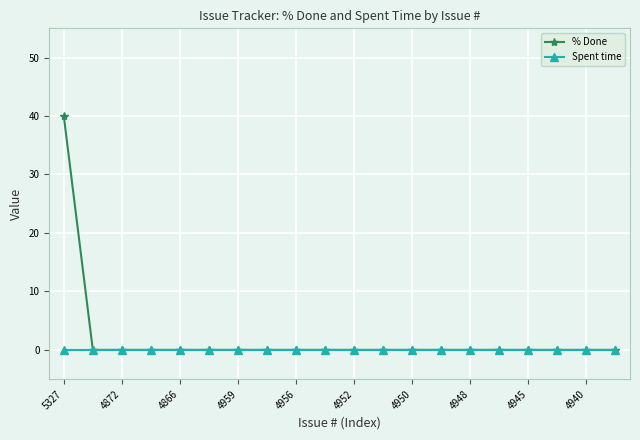

What is the difference between the maximum and minimum values in the % Done series?

40